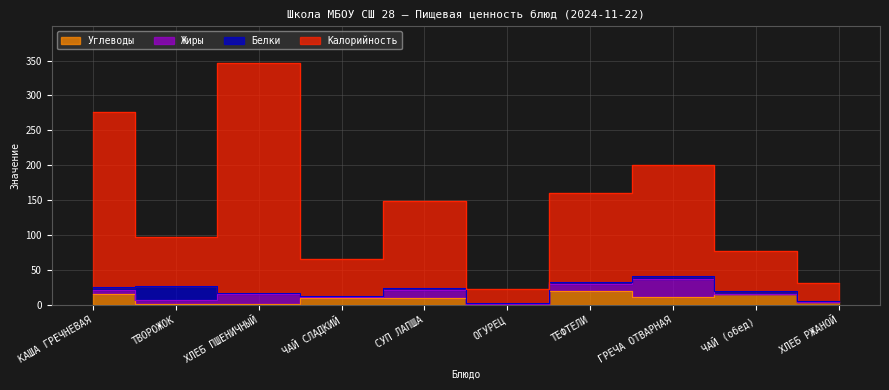

What value does the Углеводы series have at ТВОРОЖОК?

1.0